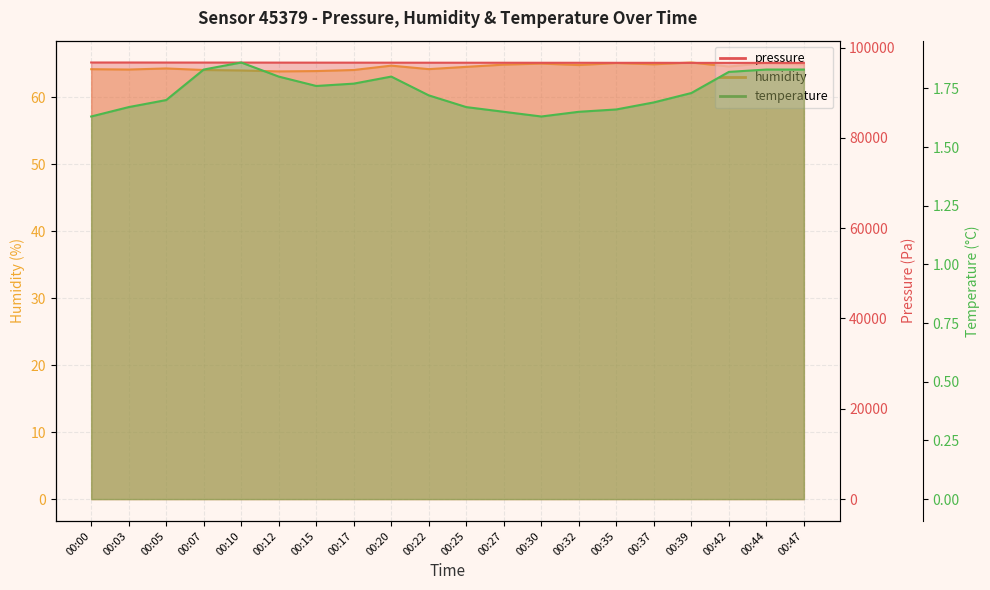

Reading left to right, what are all the values shown in this chart?

humidity: 00:00=64.2	00:03=64.2	00:05=64.3	00:07=64.1	00:10=64.0	00:12=63.9	00:15=63.9	00:17=64.1	00:20=64.8	00:22=64.2	00:25=64.6	00:27=64.9	00:30=65.1	00:32=64.8	00:35=65.1	00:37=65.0	00:39=65.2	00:42=64.6	00:44=65.1	00:47=64.9
pressure: 00:00=96696.9	00:03=96696.1	00:05=96688.6	00:07=96684.7	00:10=96684.8	00:12=96671.9	00:15=96668.5	00:17=96664.3	00:20=96660.2	00:22=96651.5	00:25=96648.9	00:27=96644.6	00:30=96639.6	00:32=96637.9	00:35=96628.6	00:37=96628.7	00:39=96619.5	00:42=96612.9	00:44=96614.6	00:47=96614.6
temperature: 00:00=1.6	00:03=1.7	00:05=1.7	00:07=1.8	00:10=1.9	00:12=1.8	00:15=1.8	00:17=1.8	00:20=1.8	00:22=1.7	00:25=1.7	00:27=1.6	00:30=1.6	00:32=1.6	00:35=1.7	00:37=1.7	00:39=1.7	00:42=1.8	00:44=1.8	00:47=1.8